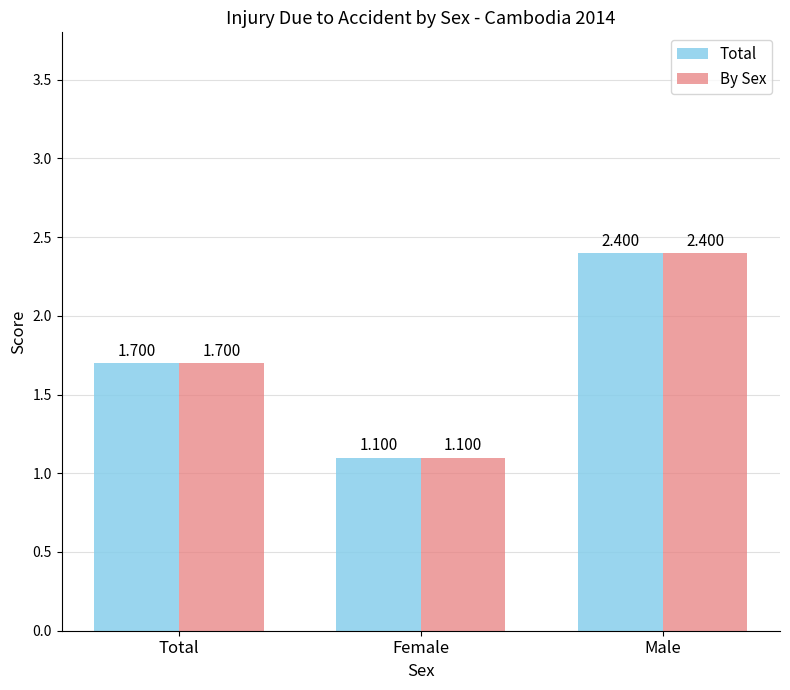

Where is Total nearest to the value 1?

Female